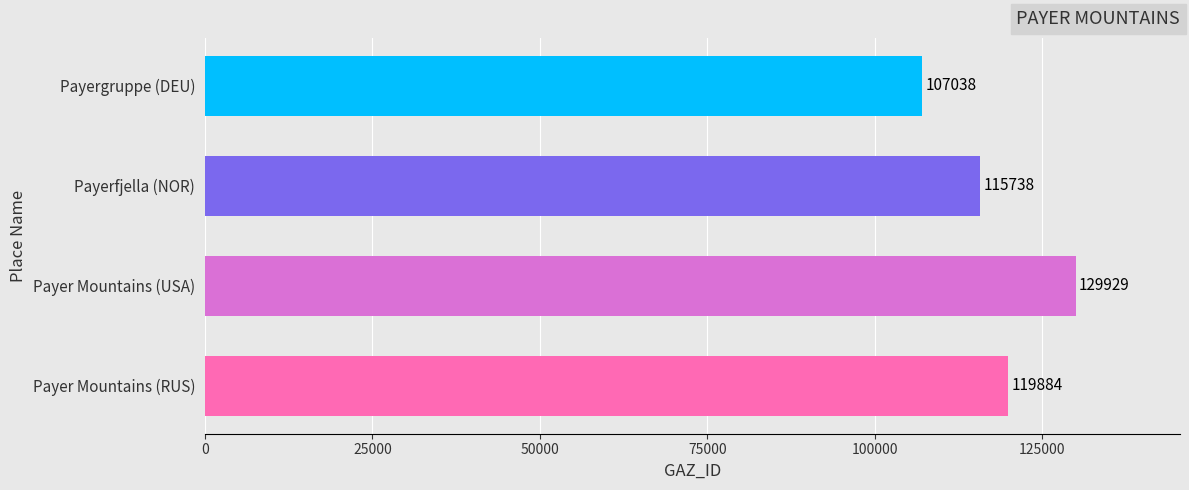

Rank the categories by value from lowest to highest.

Payergruppe (DEU), Payerfjella (NOR), Payer Mountains (RUS), Payer Mountains (USA)